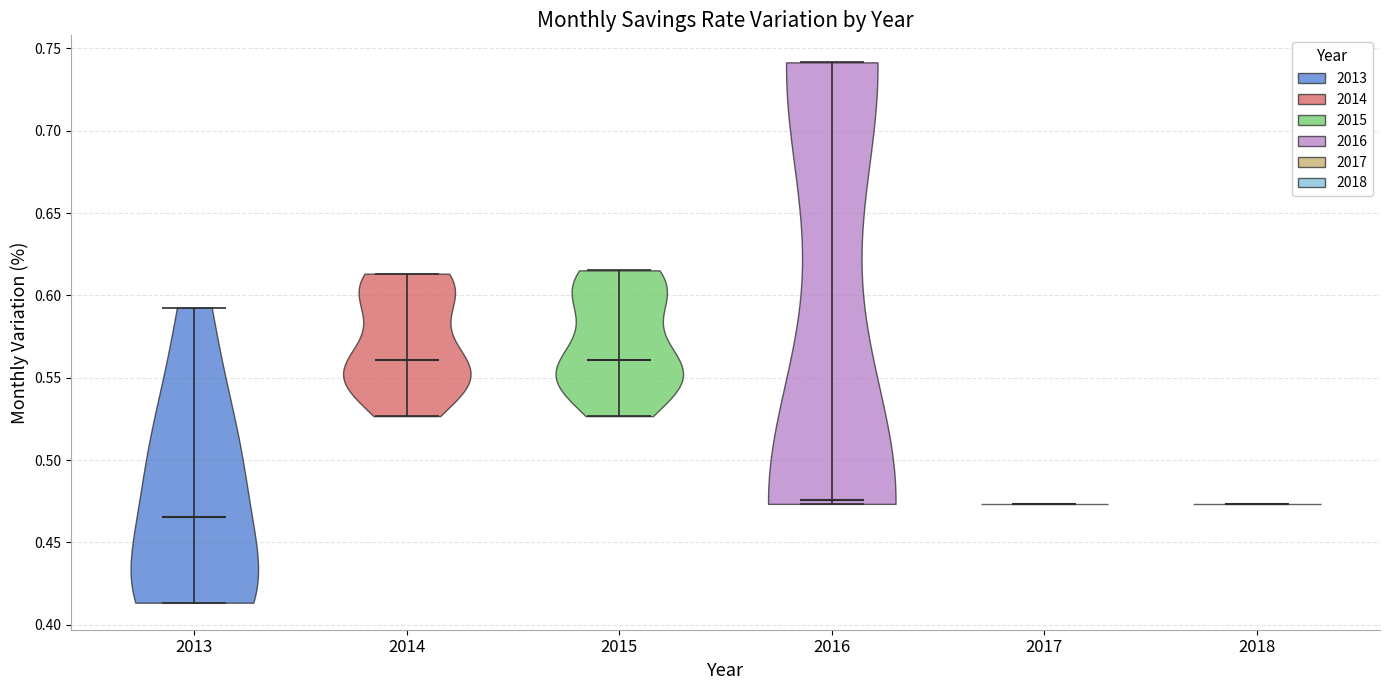

Reading left to right, read every violin against the y-axis: where its median line is, and the lowest and highest points it reaches. The values are not printed on the chart, so give them approximately, as read against the axis.

2013: median line 0.465, lowest point 0.415, highest point 0.595
2014: median line 0.560, lowest point 0.525, highest point 0.615
2015: median line 0.560, lowest point 0.525, highest point 0.615
2016: median line 0.475, lowest point 0.475, highest point 0.740
2017: median line 0.475, lowest point 0.475, highest point 0.475
2018: median line 0.475, lowest point 0.475, highest point 0.475